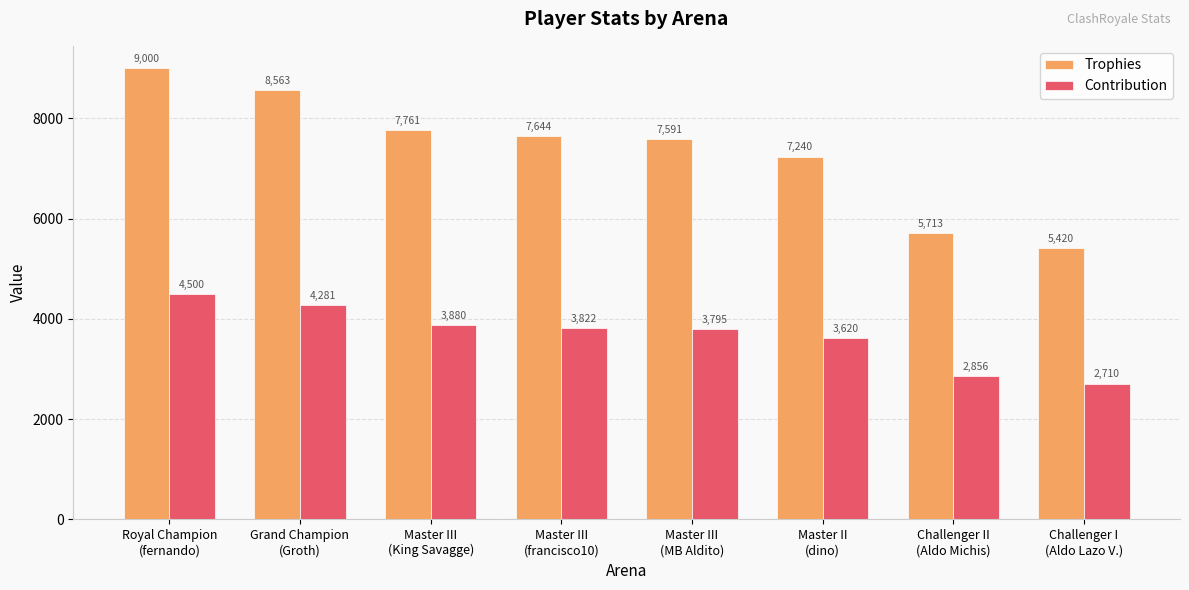

What is the difference between the maximum and second lowest values in the Contribution series?

1644